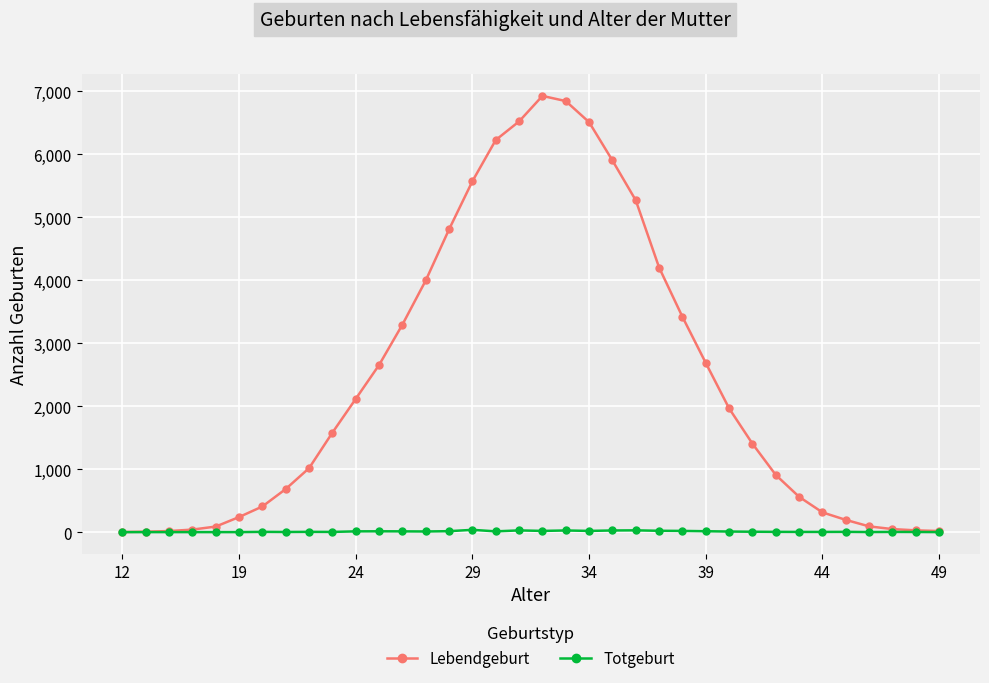

Which series has the largest total across all categories?

Lebendgeburt